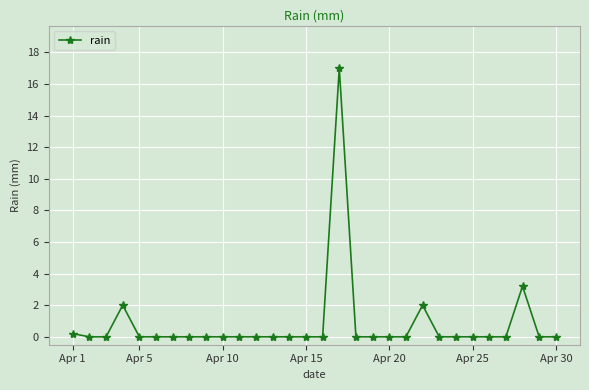

True or false: there are more than 0 points higher than both neighbors.

True